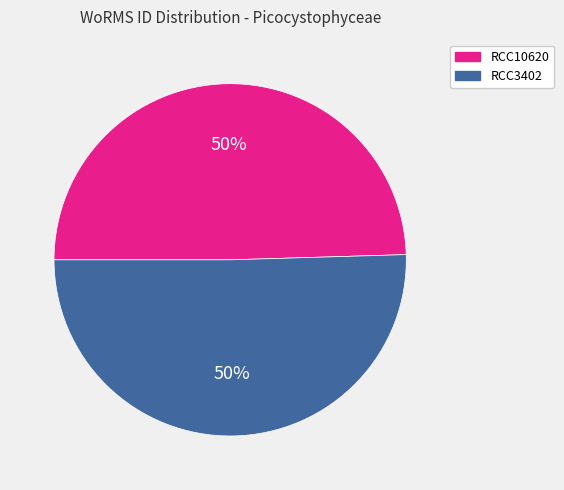

Approximately how many times larger is the value at RCC10620 compared to RCC3402?

1.0